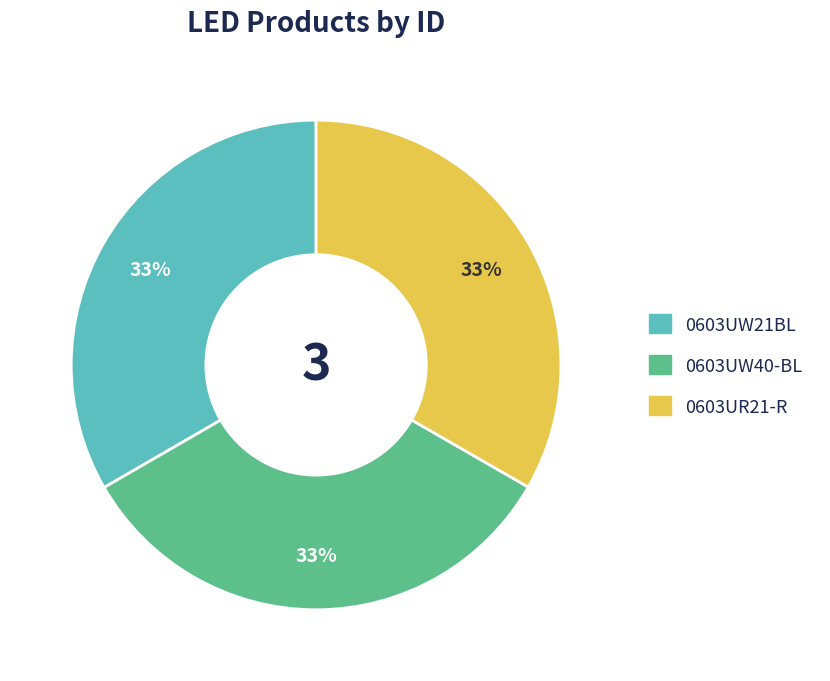

To the nearest percent, what is the combined percentage of 0603UW21BL and 0603UR21-R?

67%